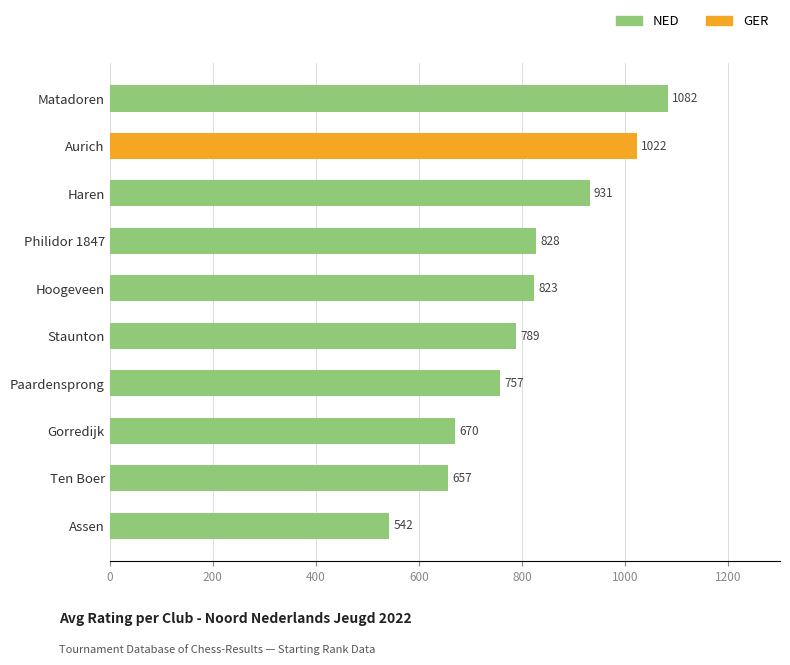

What is the greatest value displayed?

1082.0